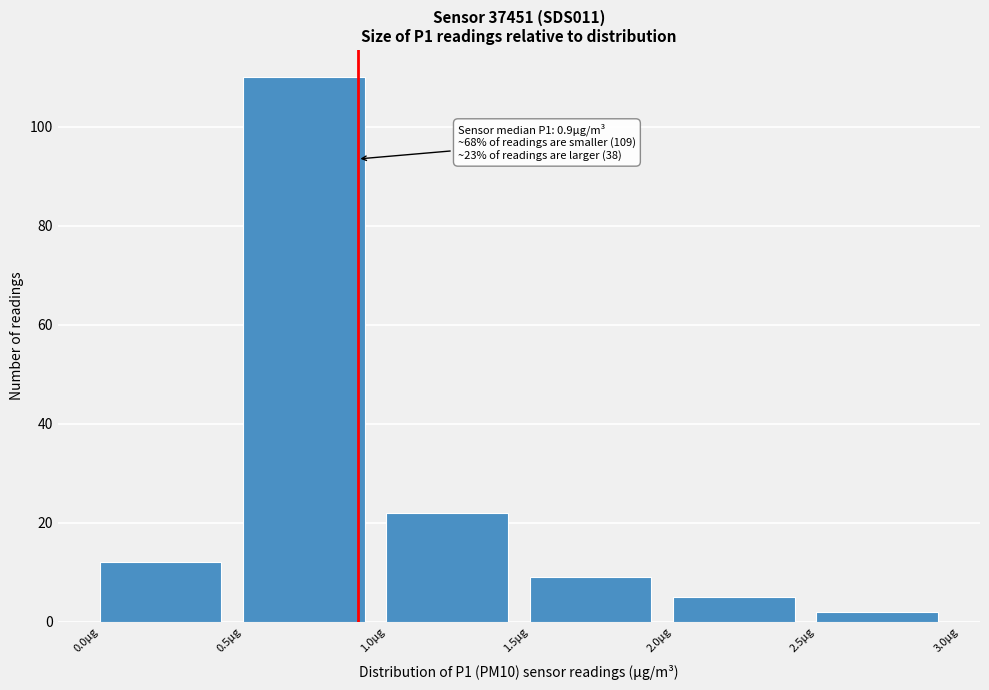

Over which range of the x-axis is the bar tallest?

0.5 to 1.0